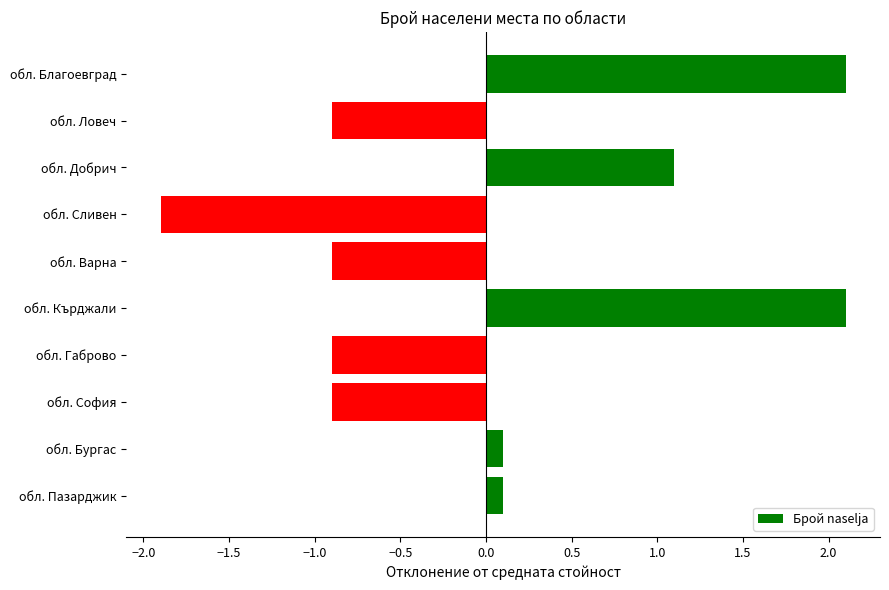

What is the label of the 2nd bar from the bottom?

обл. Бургас